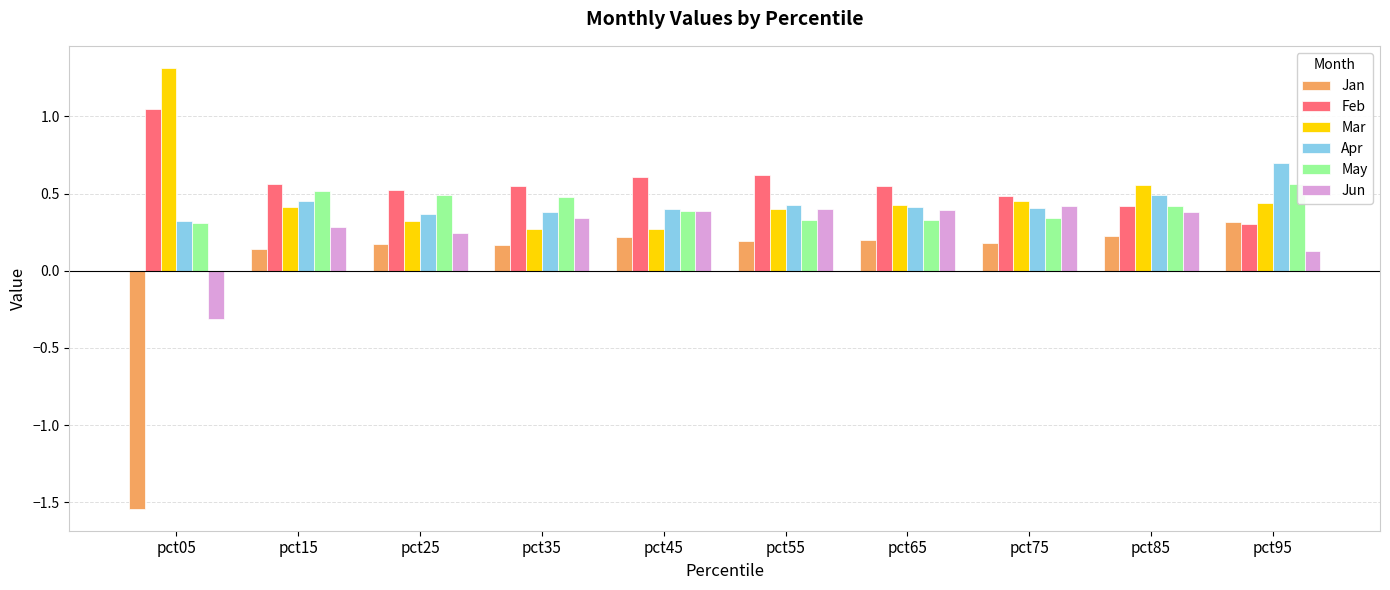

How many groups of bars are there?

10